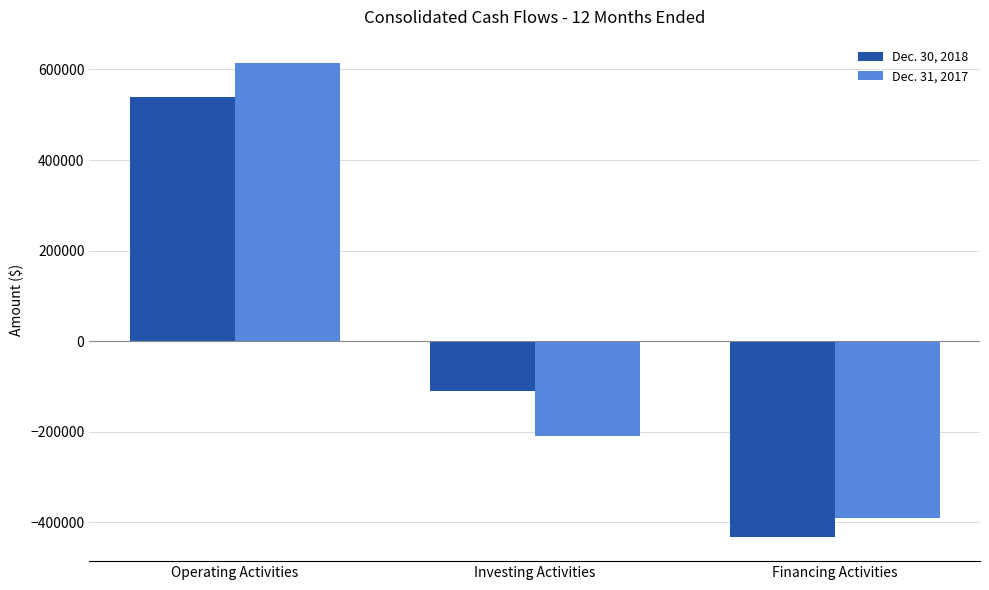

Is it true that Dec. 31, 2017 equals -683319 at Financing Activities?

False